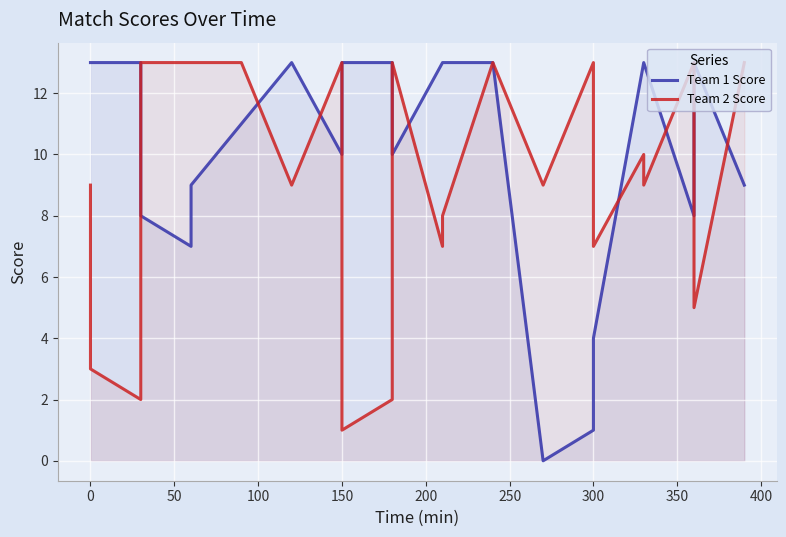

What is the difference between the second highest and second lowest values in the Team 1 Score series?

12